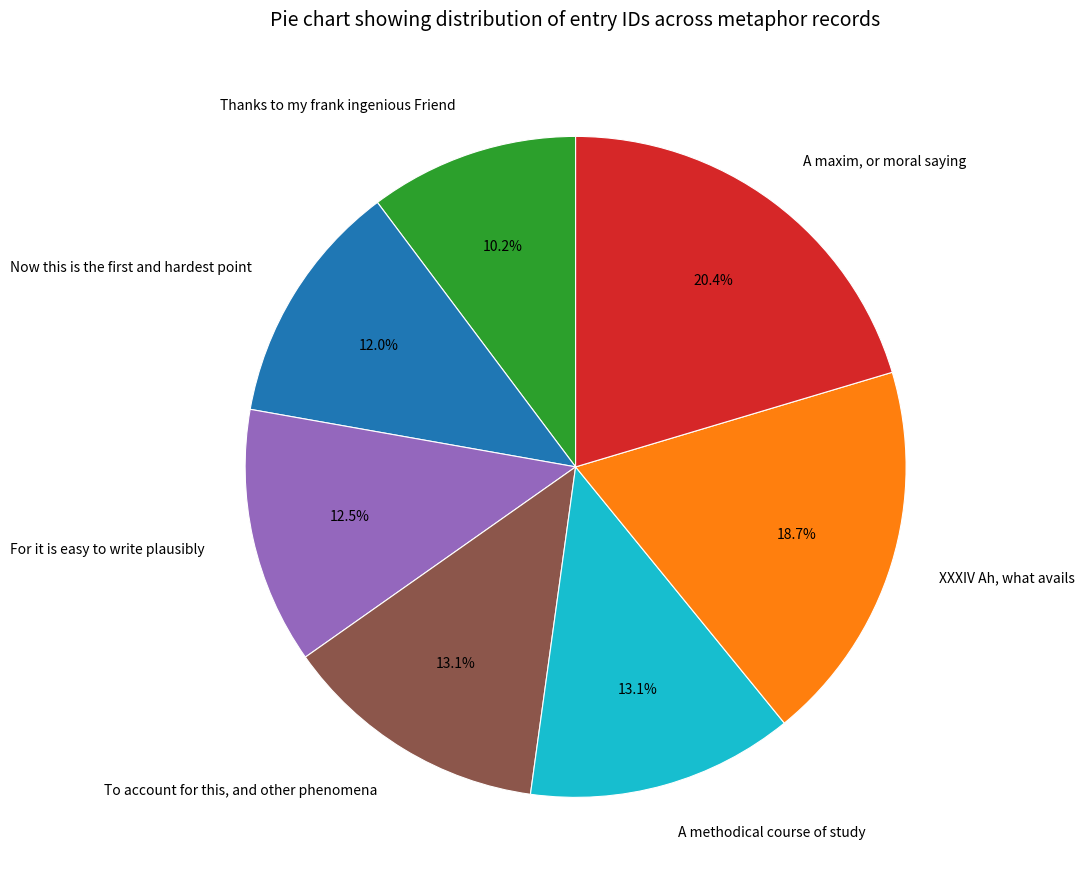

Combined, do To account for this, and other phenomena and XXXIV Ah, what avails account for over 50%?

No